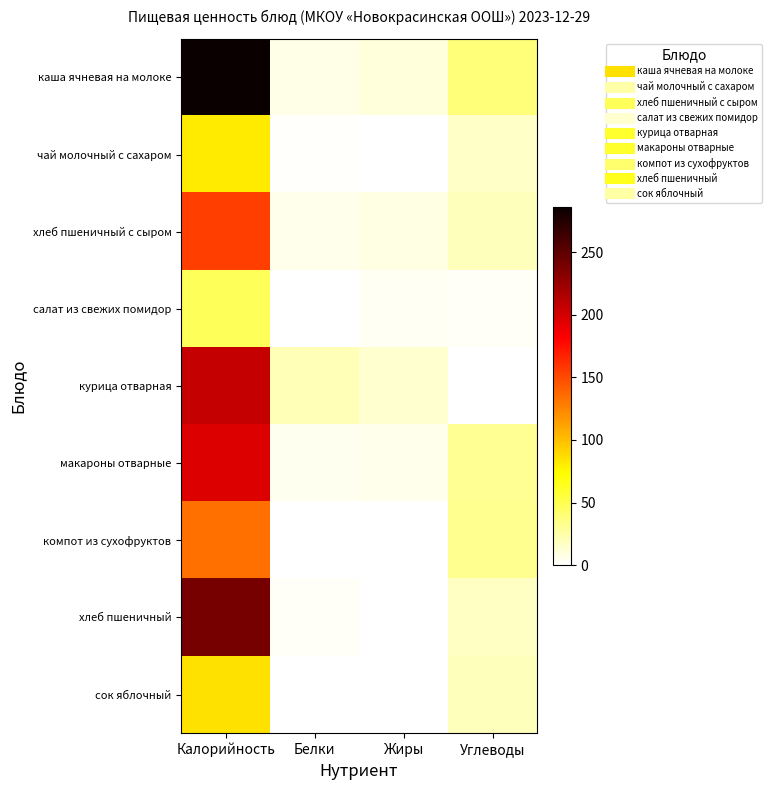

Reading left to right, list all the values displayed in this chart.

каша ячневая на молоке: Калорийность=286.0	Белки=7.0	Жиры=11.0	Углеводы=39.0
чай молочный с сахаром: Калорийность=81.0	Белки=2.0	Жиры=1.0	Углеводы=16.0
хлеб пшеничный с сыром: Калорийность=155.0	Белки=6.7	Жиры=8.4	Углеводы=19.4
салат из свежих помидор: Калорийность=47.0	Белки=1.0	Жиры=3.7	Углеводы=2.8
курица отварная: Калорийность=206.2	Белки=21.1	Жиры=13.6	Углеводы=0.0
макароны отварные: Калорийность=195.7	Белки=5.5	Жиры=5.8	Углеводы=30.4
компот из сухофруктов: Калорийность=133.0	Белки=1.0	Жиры=0.0	Углеводы=32.0
хлеб пшеничный: Калорийность=240.0	Белки=2.7	Жиры=0.3	Углеводы=17.4
сок яблочный: Калорийность=85.0	Белки=1.0	Жиры=0.0	Углеводы=20.0